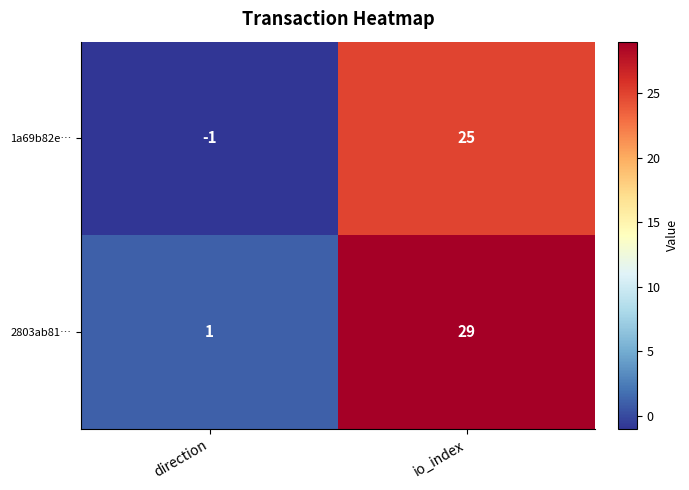

Rank the series by their average value, from lowest to highest.

1a69b82e…, 2803ab81…